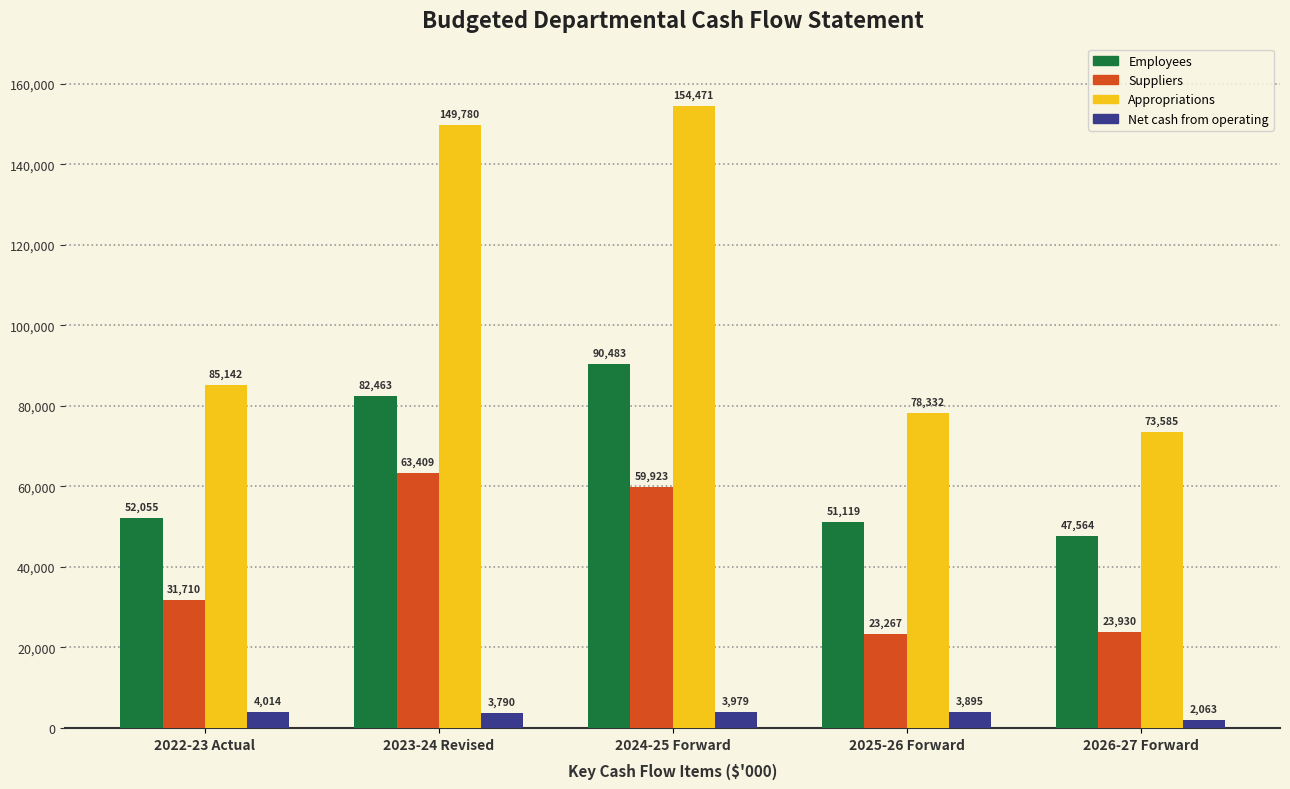

At how many categories does at least one series exceed 92744?

2